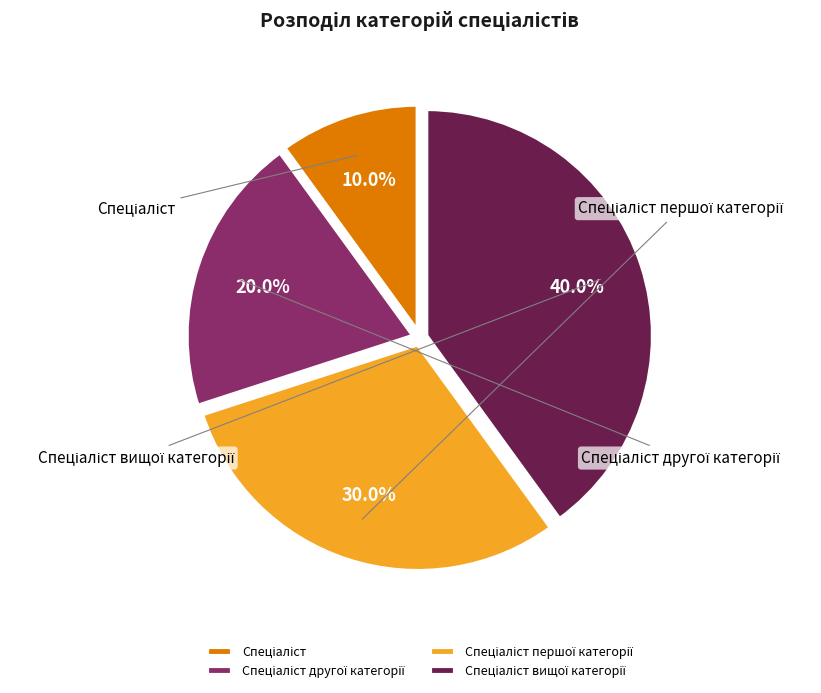

To the nearest percent, what is the average slice percentage?

25%